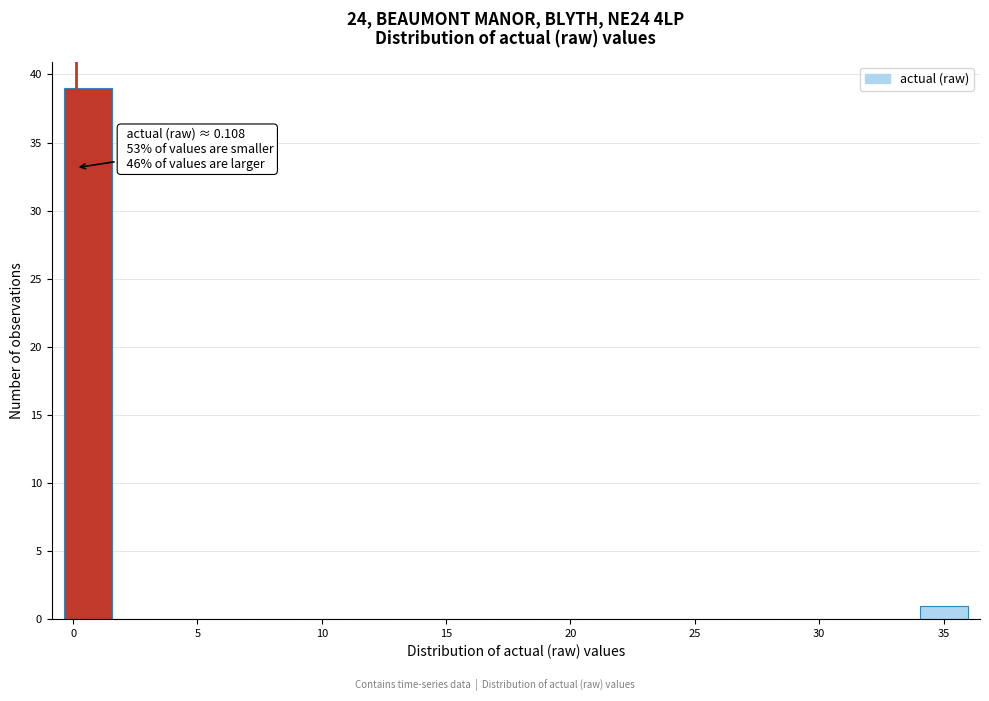

Around what value on the x-axis is the tallest bar? Give the approximate position of its centre, as read against the axis.

0.5